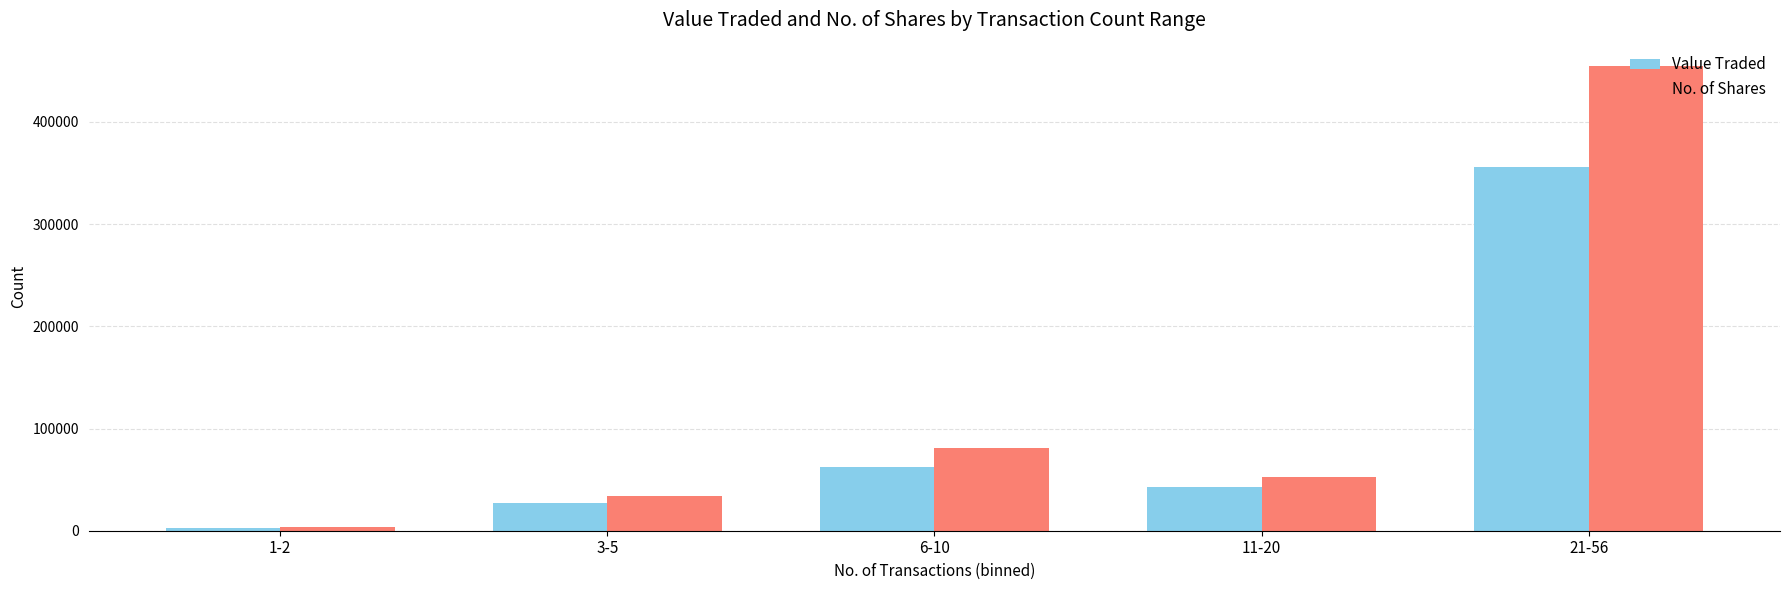

What is the value of the Value Traded bar at the 5th from the left?

355900